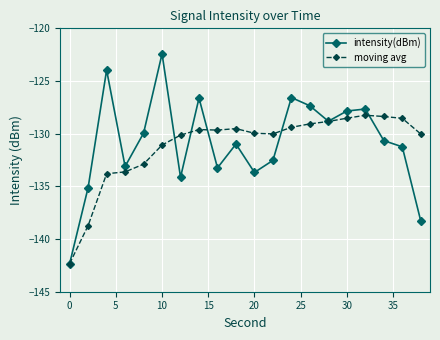

How many data points does each series have?

20